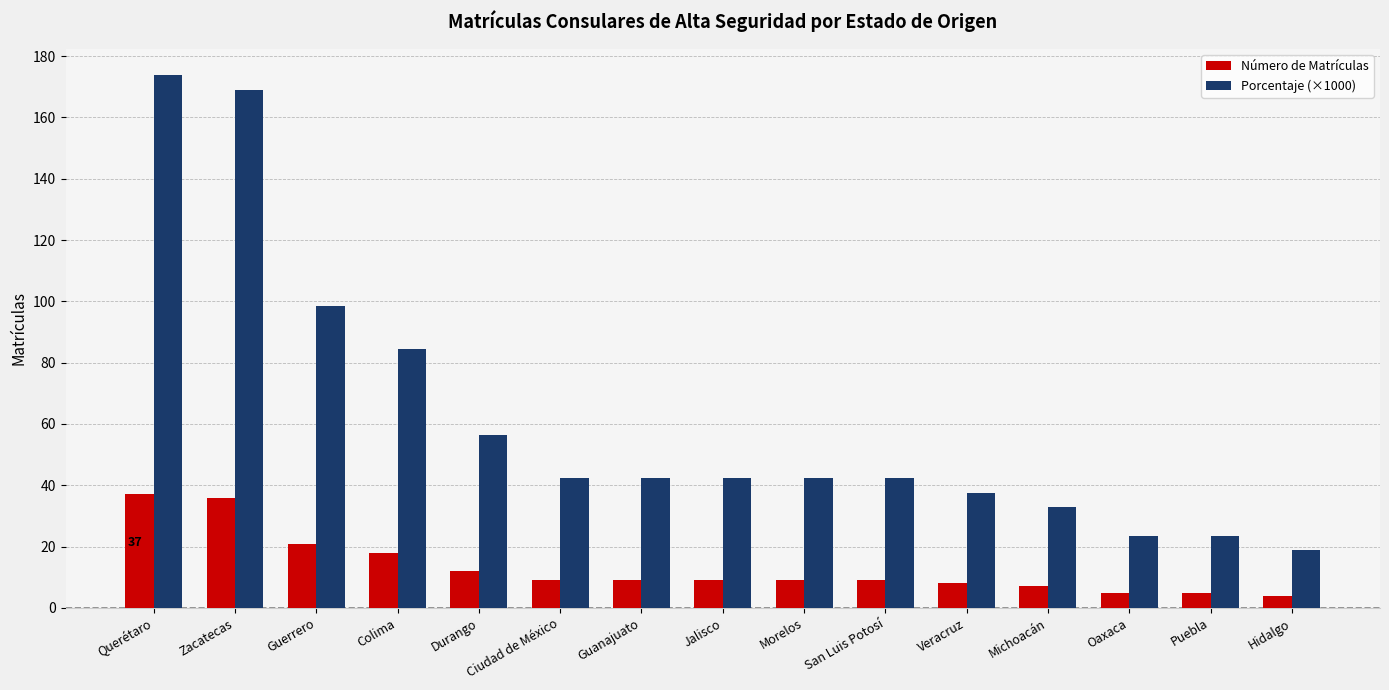

Are the bars horizontal?

No